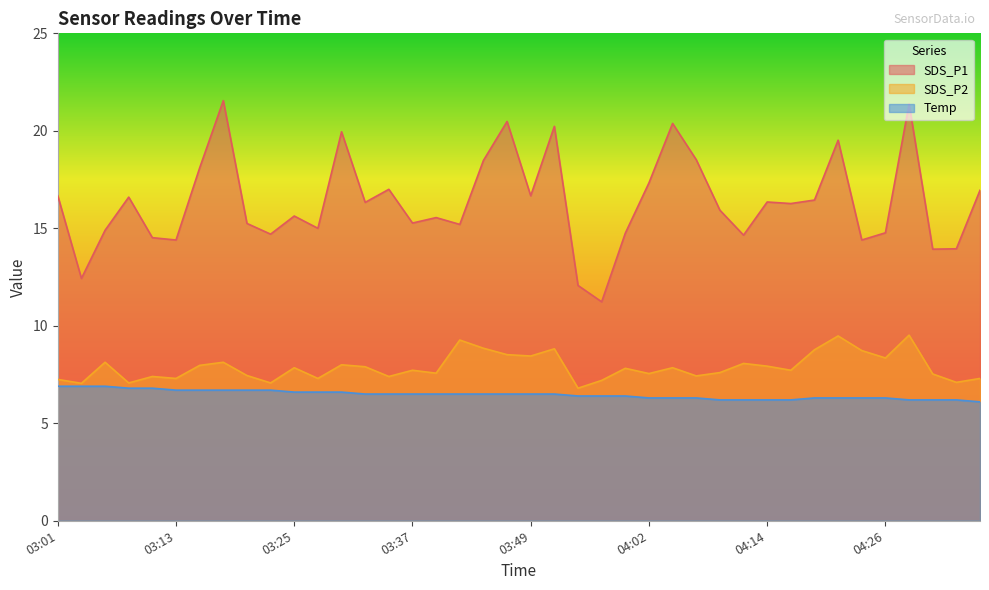

Which series has the largest range (max minus min)?

SDS_P1